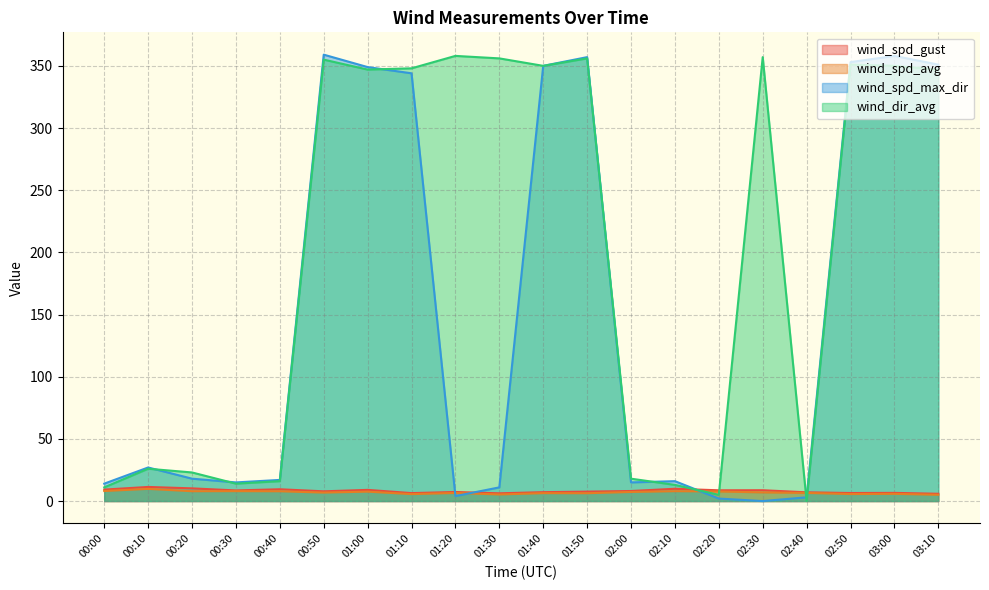

How many distinct data groups are displayed?

4